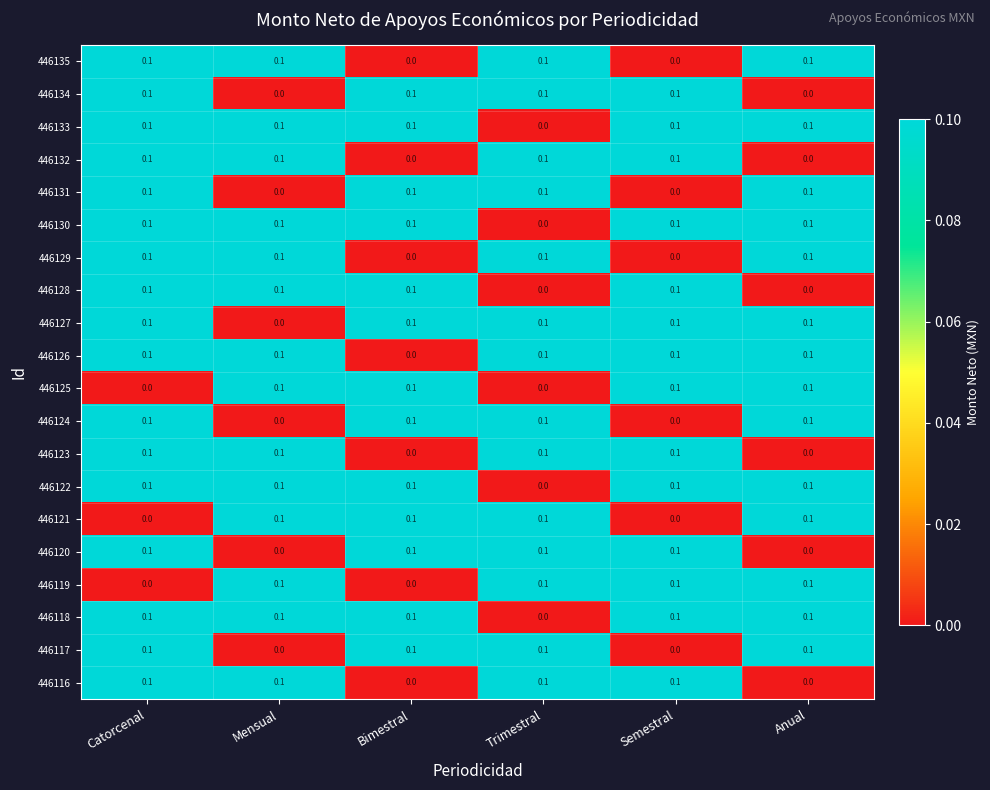

At which label does 446122 reach its minimum?

Trimestral